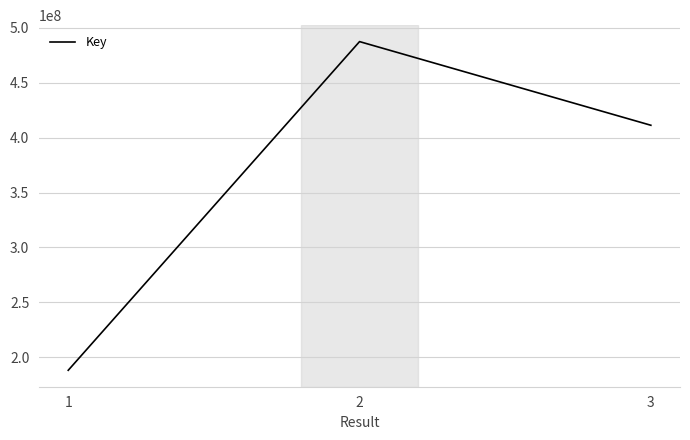

Reading left to right, list all the values displayed in this chart.

188037766	487571561	411330207